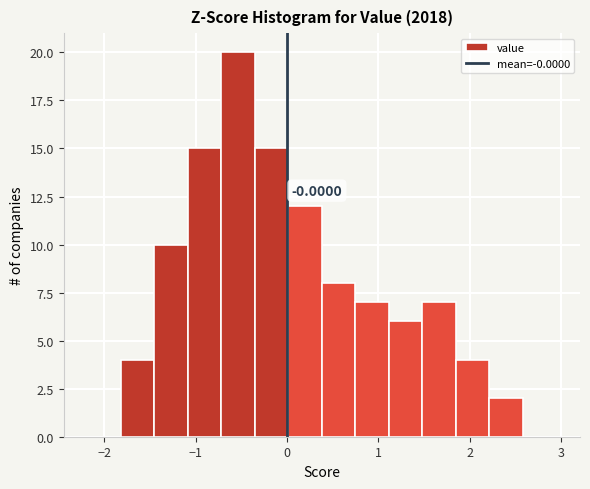

Read against the x-axis, roughly where is the centre of the tallest bar?

-0.5